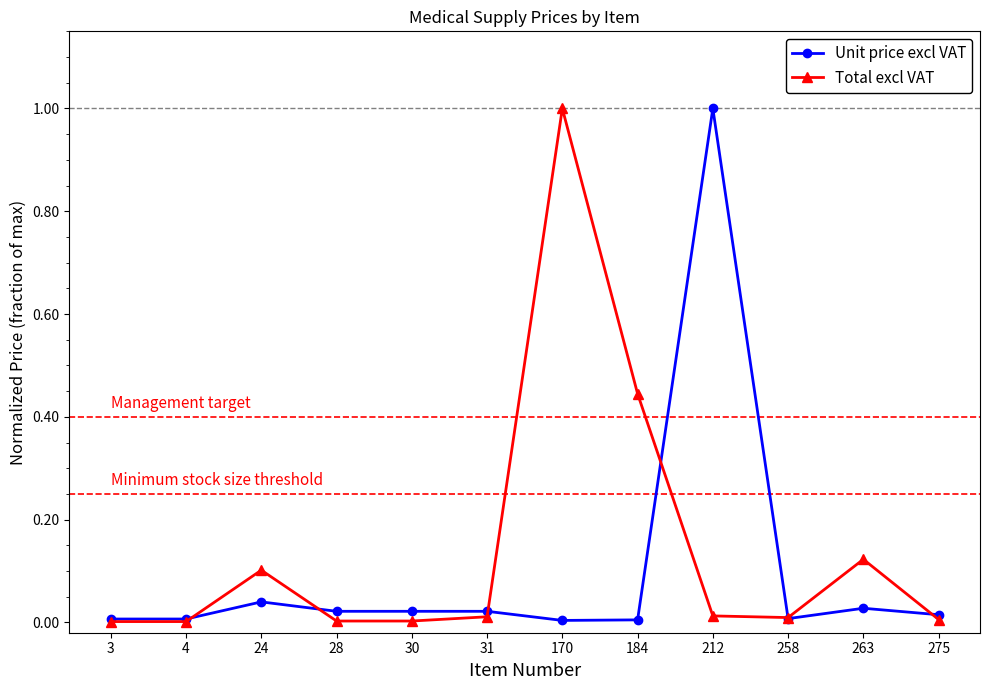

What is the highest value of the Total excl VAT series?

1.0